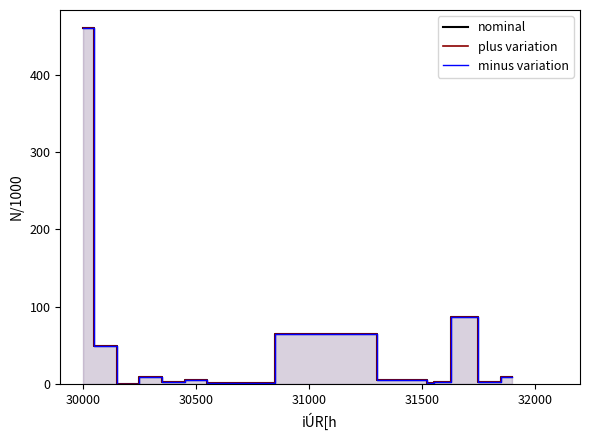

True or false: nominal has a value of 4.3 at 12.

False